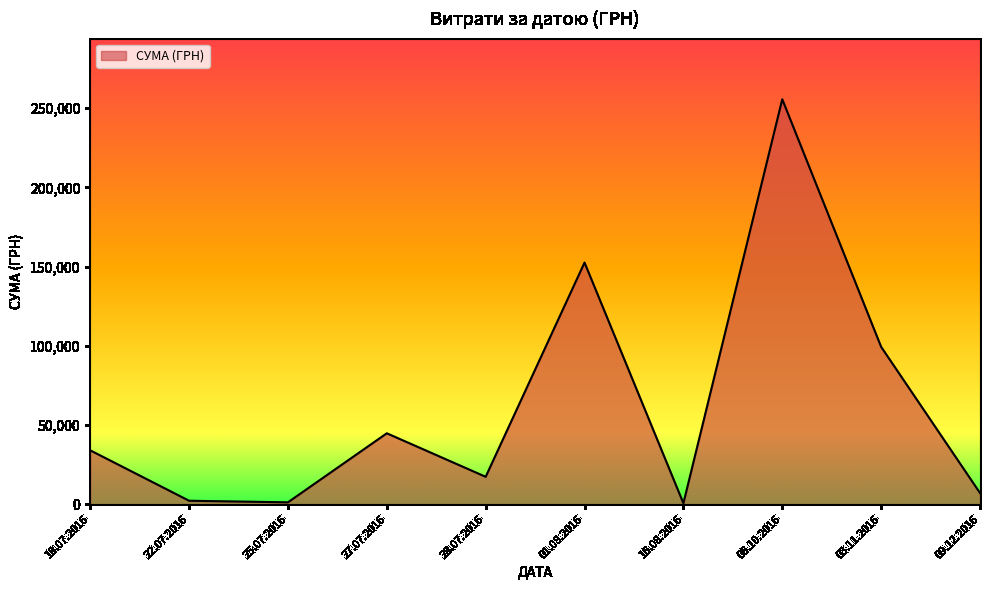

Is it true that the value at 03.11.2016 is 139583.0?

False